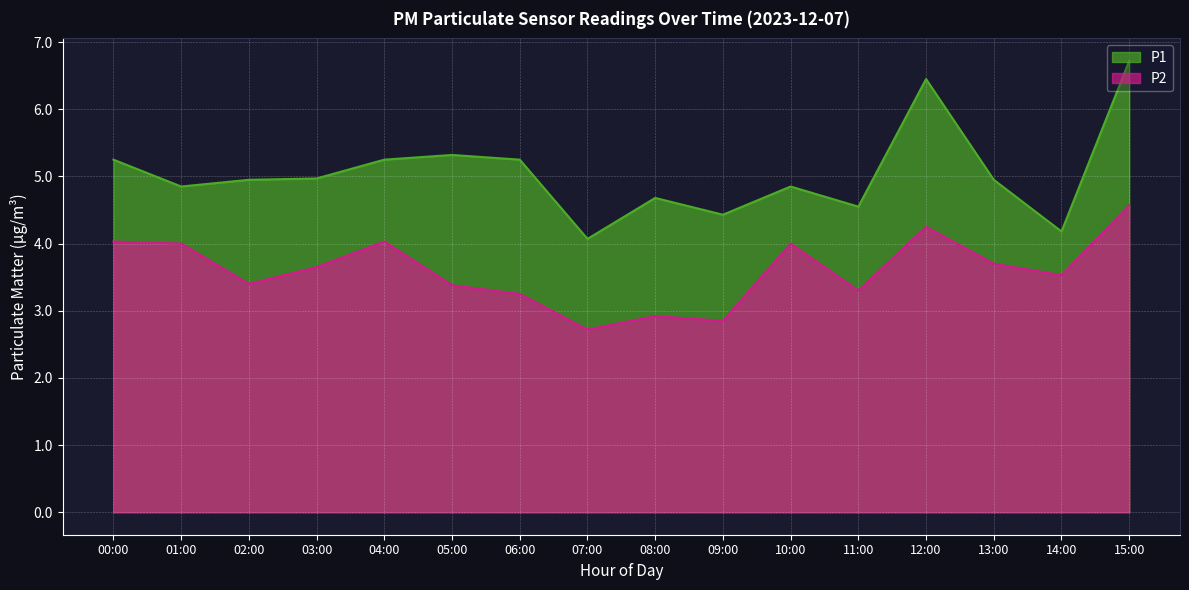

What is the total value across all series at 07:00?

6.8